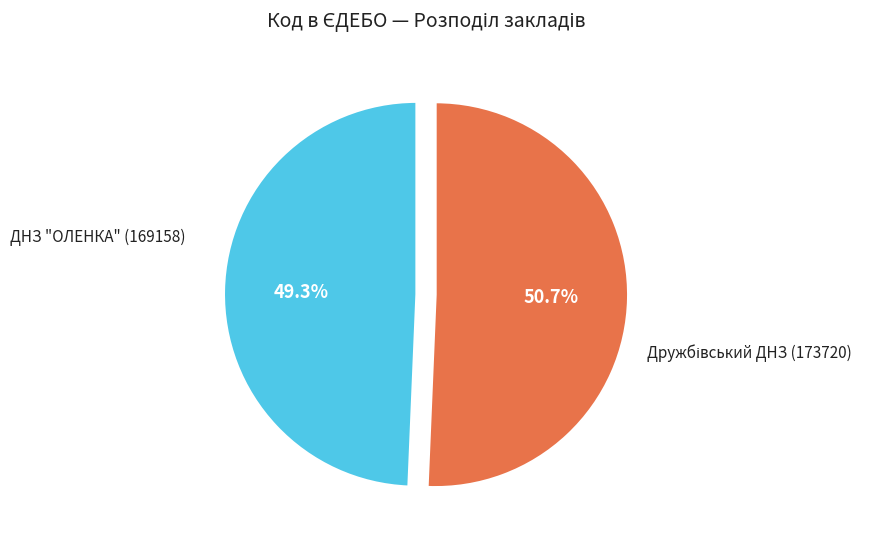

Does any single category account for the majority?

Yes